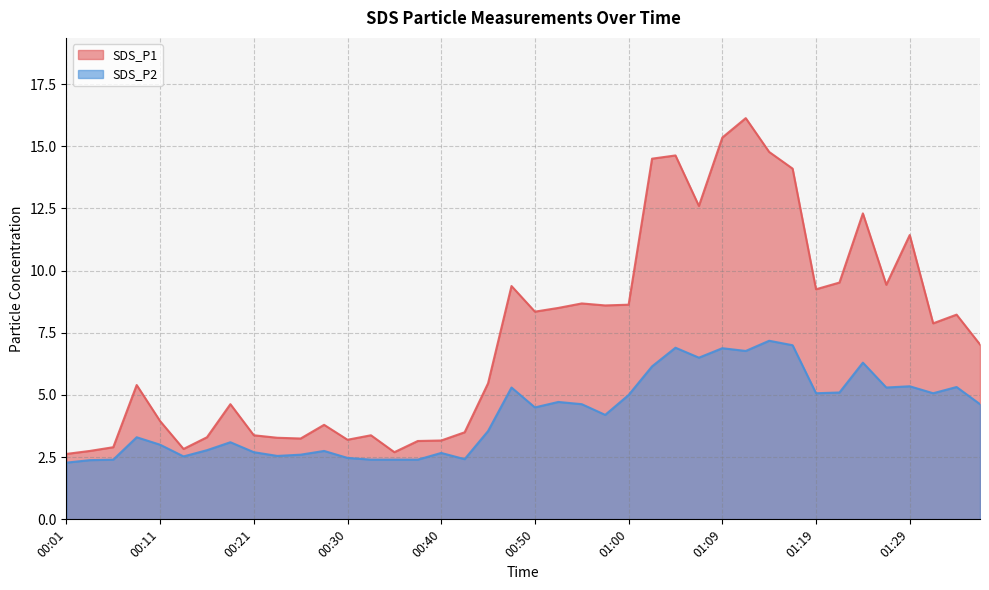

Rank the series by their maximum value, from lowest to highest.

SDS_P2, SDS_P1